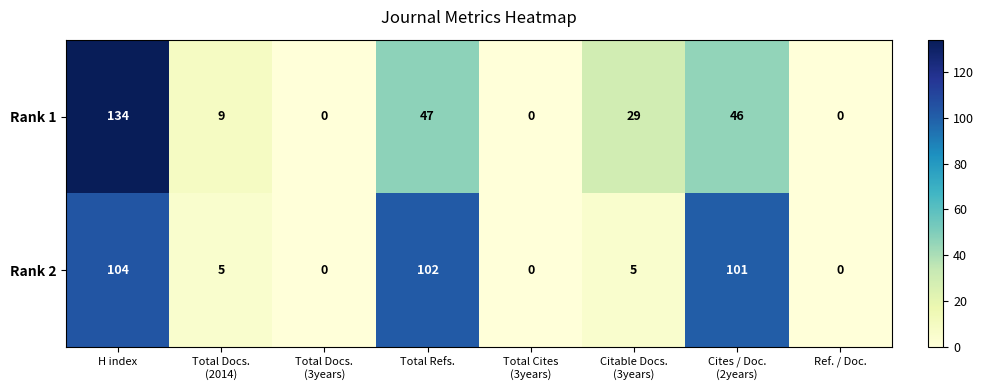

Which series has the widest spread of values?

Rank 1